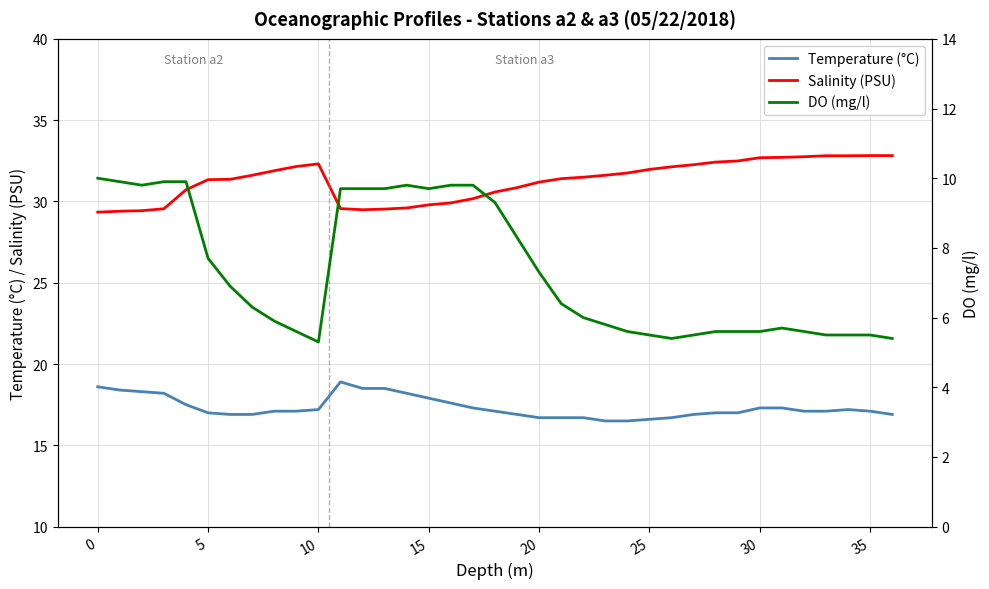

True or false: Salinity (PSU) has a value of 30.6 at 18.

True